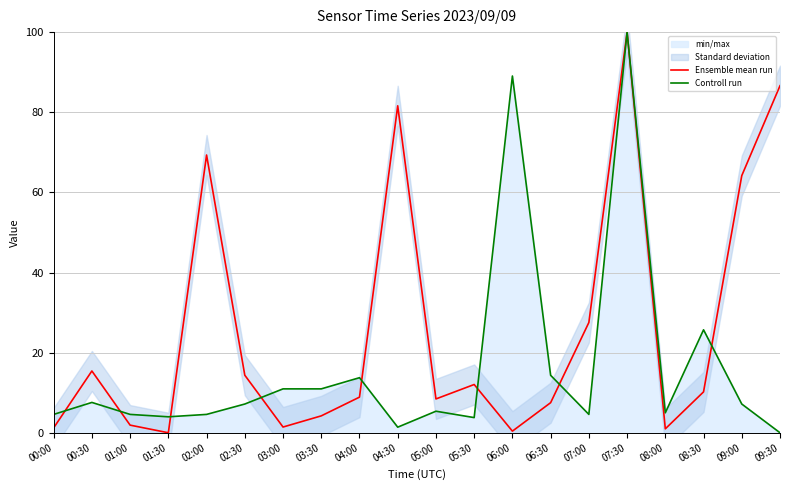

Reading left to right, list all the values displayed in this chart.

Ensemble mean run: 1.2	15.4	1.9	0.0	69.3	14.4	1.4	4.2	8.9	81.6	8.4	12.0	0.4	7.5	27.5	100.0	1.0	10.2	64.2	86.6
Controll run: 4.6	7.6	4.6	4.0	4.6	7.2	11.0	11.0	13.7	1.4	5.4	3.8	89.0	14.3	4.6	100.0	5.0	25.7	7.2	0.0